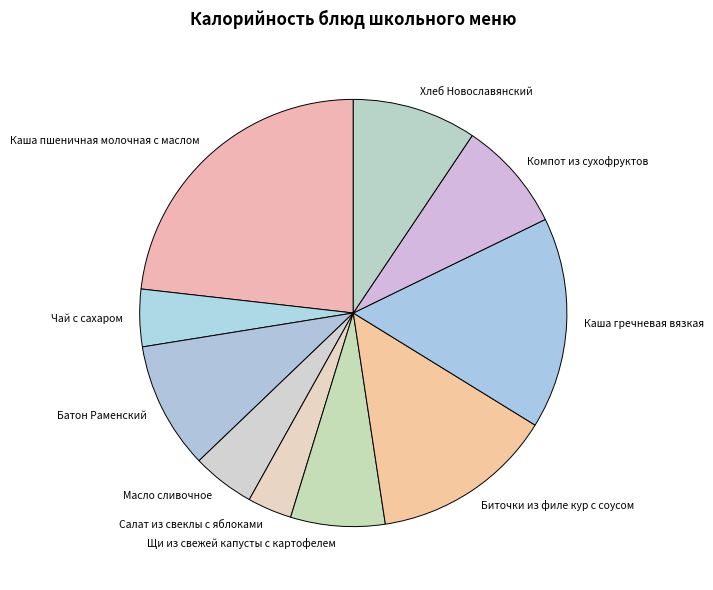

What is the smallest slice in the pie chart?

Салат из свеклы с яблоками